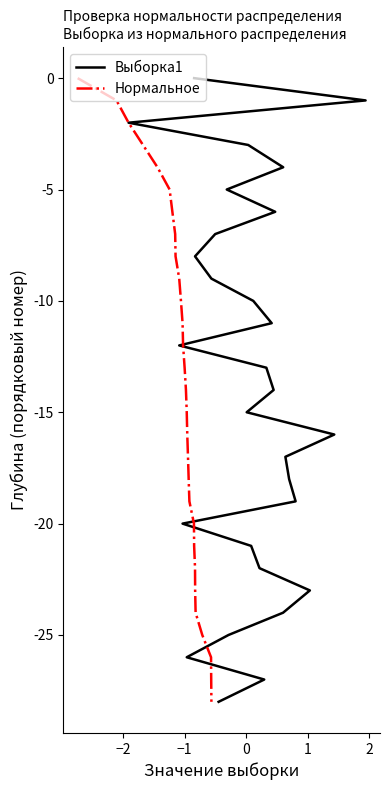

How many lines are shown in the chart?

2